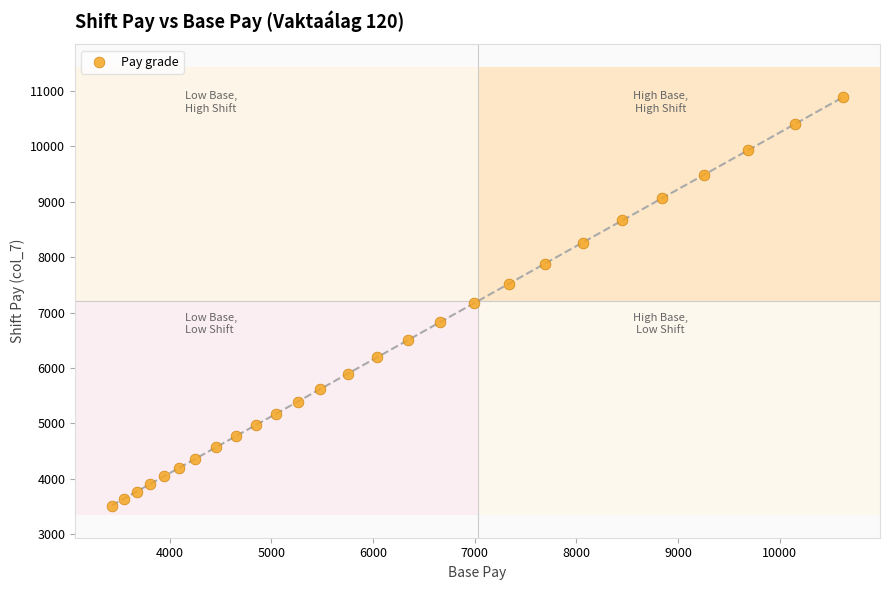

What is the range of X values (max minus min)?

7196